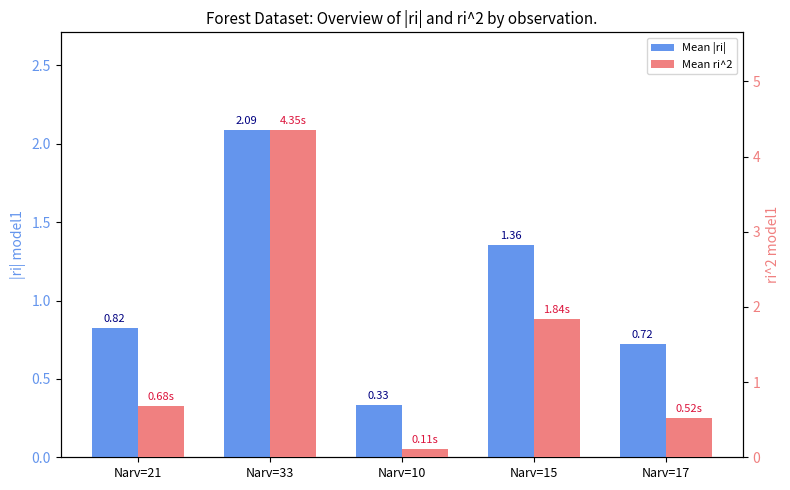

What is the spread (max minus min) of values at Narv=21?

0.1